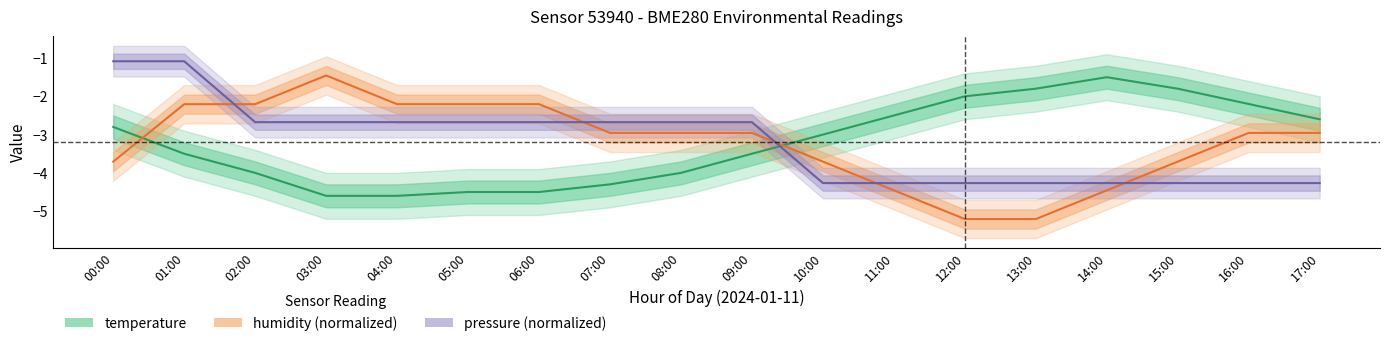

Reading left to right, what are all the values shown in this chart?

temperature: -2.8	-3.5	-4.0	-4.6	-4.6	-4.5	-4.5	-4.3	-4.0	-3.5	-3.0	-2.5	-2.0	-1.8	-1.5	-1.8	-2.2	-2.6
humidity (normalized): -3.7	-2.2	-2.2	-1.5	-2.2	-2.2	-2.2	-3.0	-3.0	-3.0	-3.7	-4.5	-5.2	-5.2	-4.5	-3.7	-3.0	-3.0
pressure (normalized): -1.1	-1.1	-2.7	-2.7	-2.7	-2.7	-2.7	-2.7	-2.7	-2.7	-4.3	-4.3	-4.3	-4.3	-4.3	-4.3	-4.3	-4.3